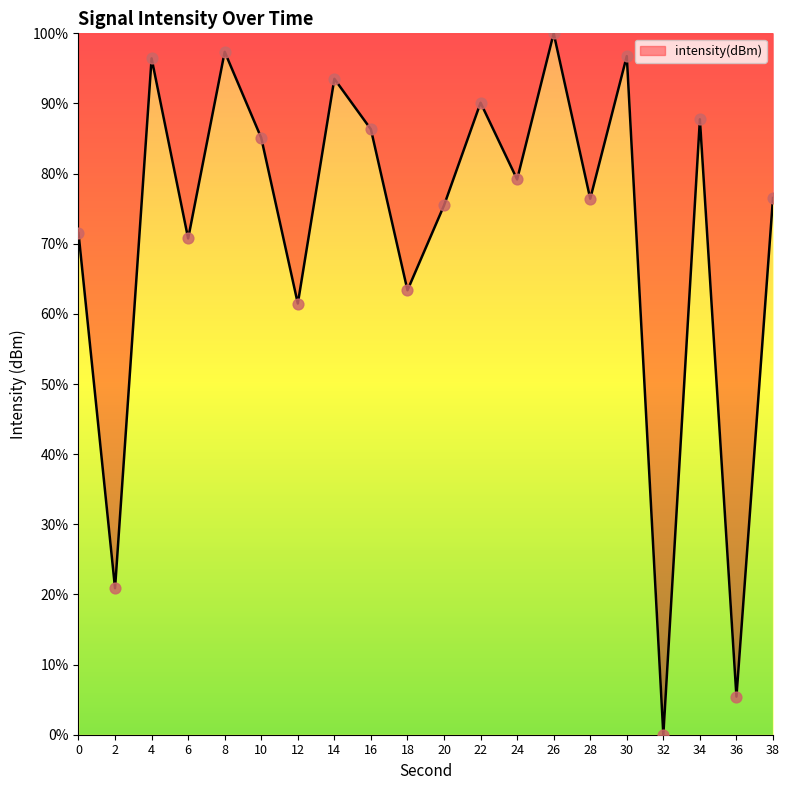

What is the ratio of the value at 10 to the value at 18?

1.3